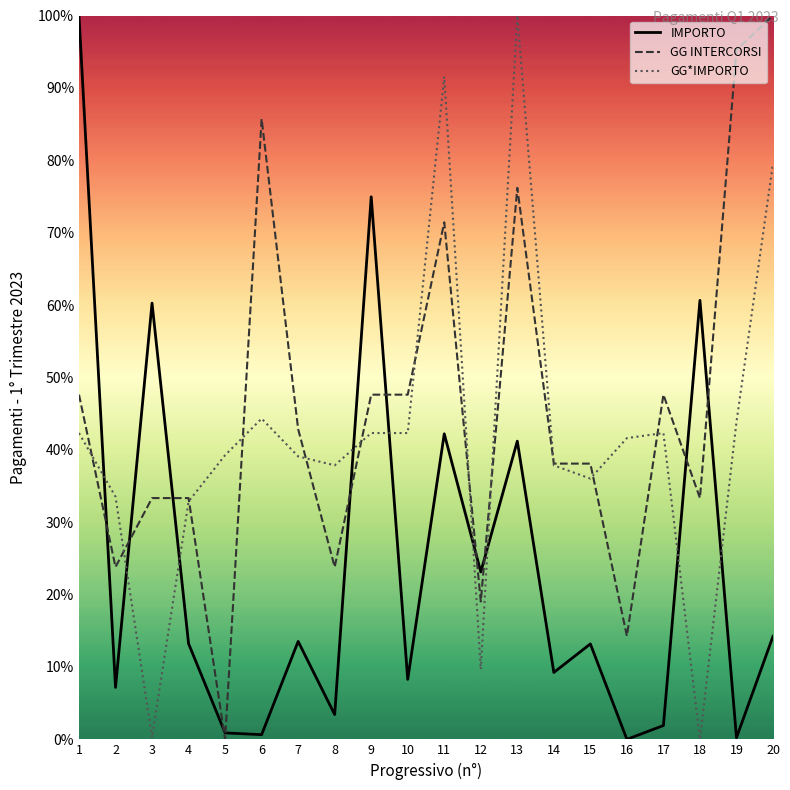

Rank the series by their average value, from lowest to highest.

IMPORTO, GG*IMPORTO, GG INTERCORSI